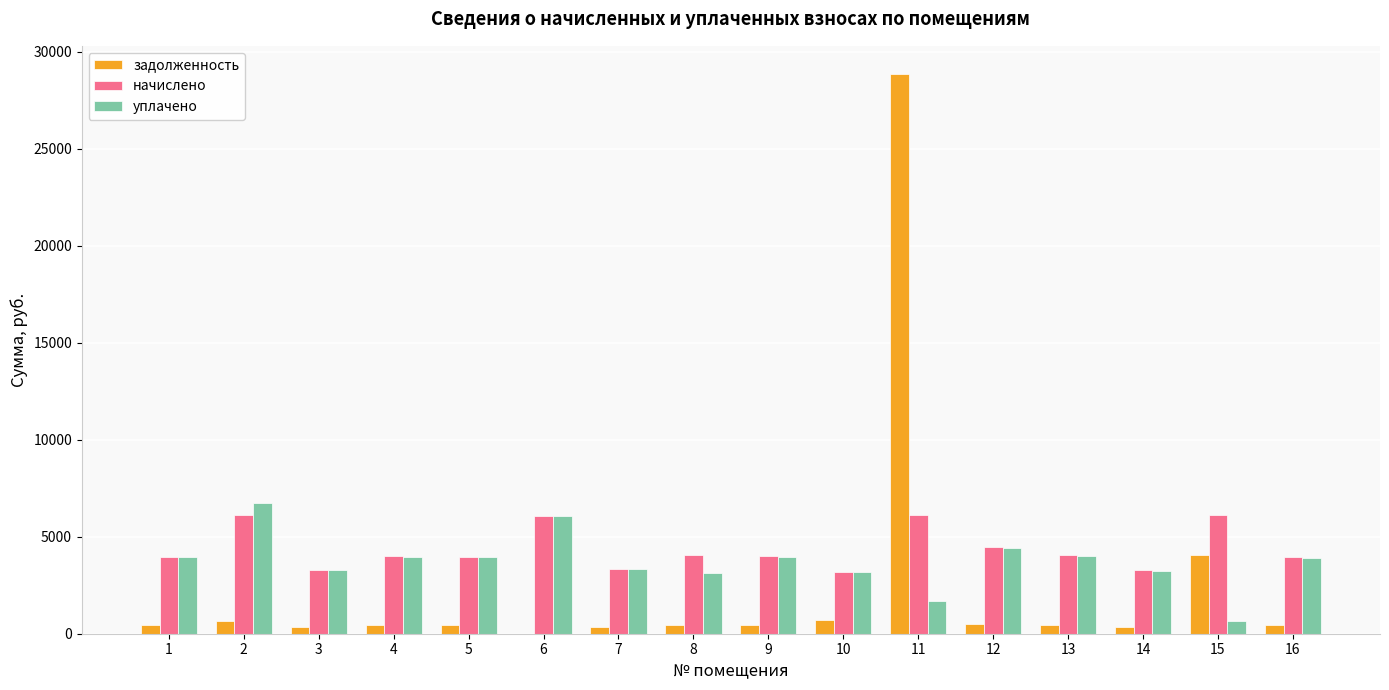

What is the maximum value for задолженность?

28855.1